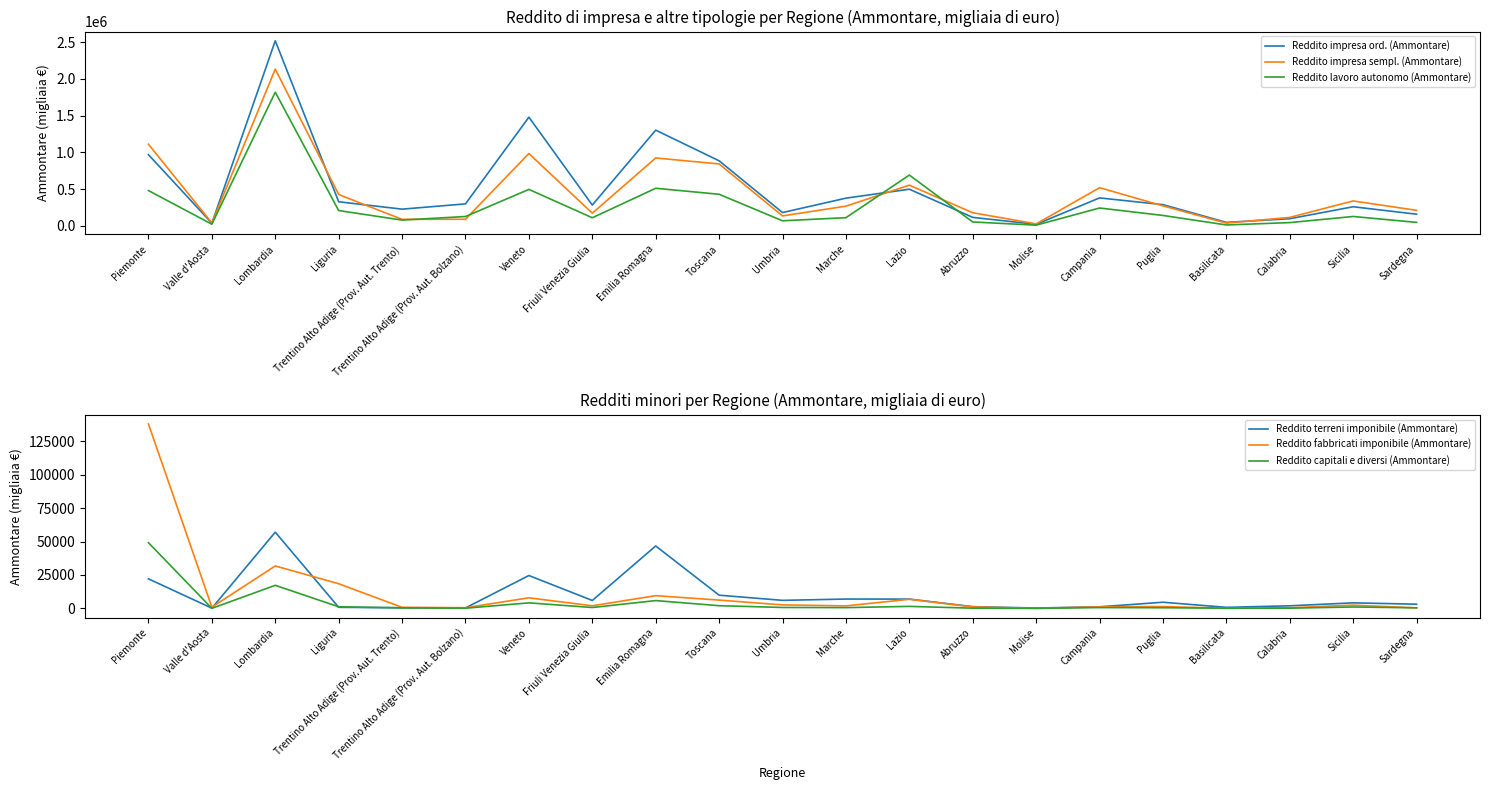

Reading right to left, list all the values displayed in this chart.

Reddito impresa ord. (Ammontare): 159524	260670	98147	48162	289451	381080	21942	116209	499217	377522	181624	885458	1302047	283708	1478407	299787	228021	328566	2517061	36955	968668
Reddito impresa sempl. (Ammontare): 211953	339753	116081	38498	272679	519787	27553	179305	554217	268709	136218	842722	923694	173287	984430	90732	89635	426900	2131751	40767	1110408
Reddito lavoro autonomo (Ammontare): 48326	128466	45278	13178	142400	243567	10581	53758	691339	112187	69749	430286	511953	110900	496536	127988	79519	208904	1818183	23554	480828
Reddito terreni imponibile (Ammontare): 3152	4160	1949	792	4619	1197	293	1309	6977	7003	6025	9894	46709	5940	24604	364	483	818	57039	181	22125
Reddito fabbricati imponibile (Ammontare): 399	2427	482	73	1408	1180	56	1135	6811	1895	2641	6218	9535	1953	7914	518	821	18456	31773	920	137952
Reddito capitali e diversi (Ammontare): 424	1063	185	175	499	618	29	175	1520	594	705	2036	5850	682	4158	145	406	1213	17280	45	49175